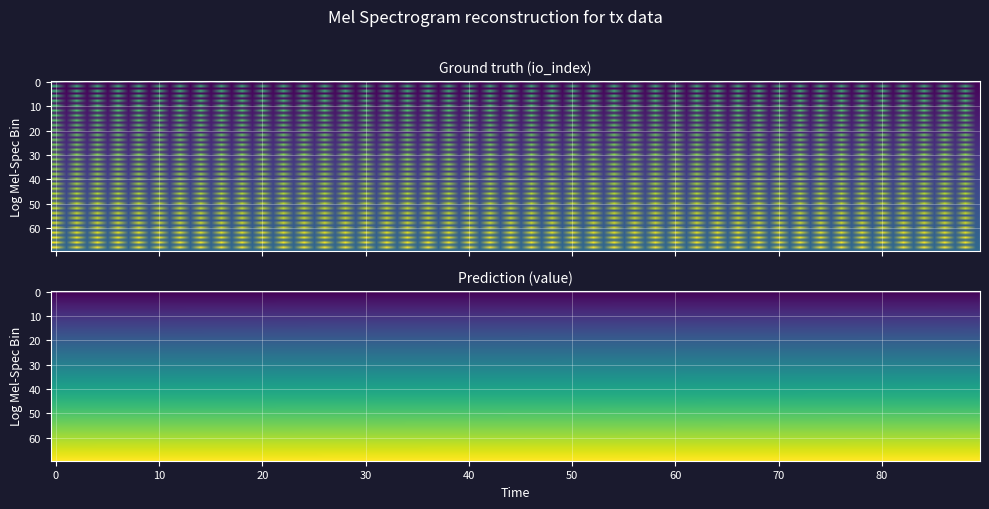

At how many categories does at least one series exceed 1?

1